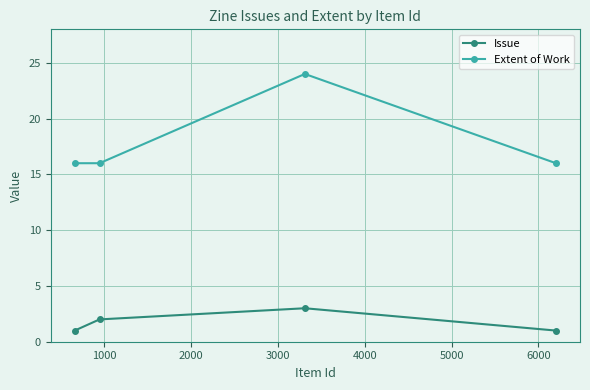

What is the value of the Extent of Work point at the 1st from the left?

16